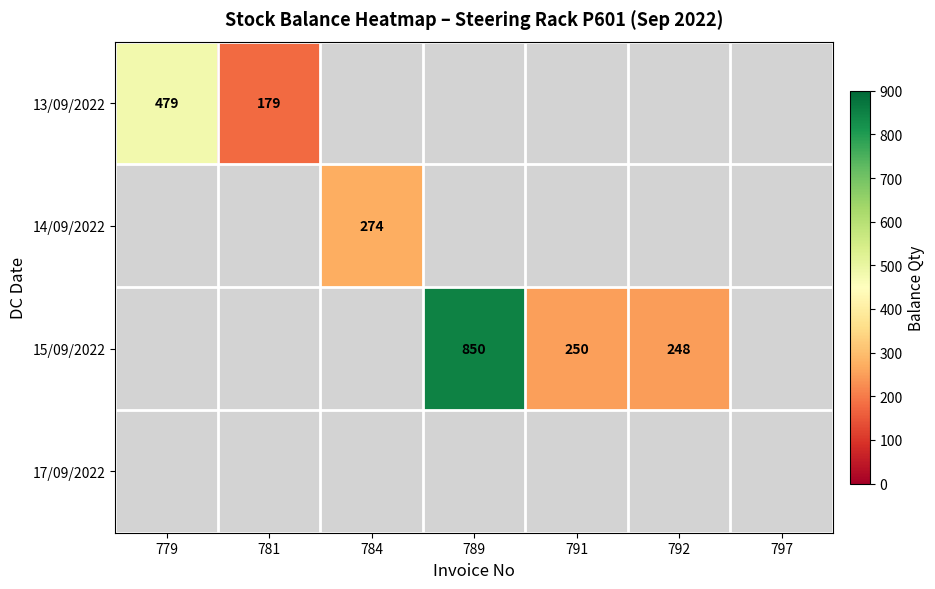

True or false: 14/09/2022 has a value of 274 at 784.

True